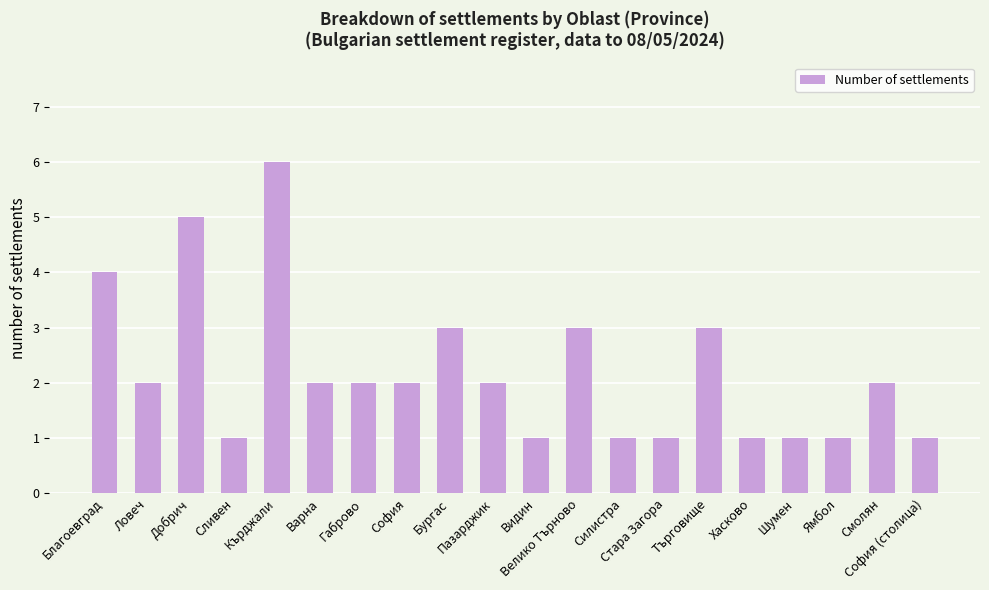

The chart shows a value of 1 at Видин. True or false?

True